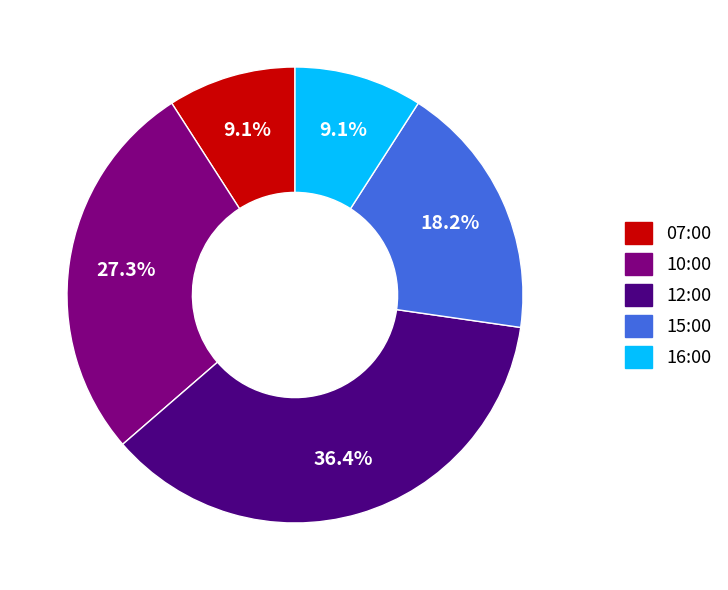

Is 15:00 the majority of the pie?

No